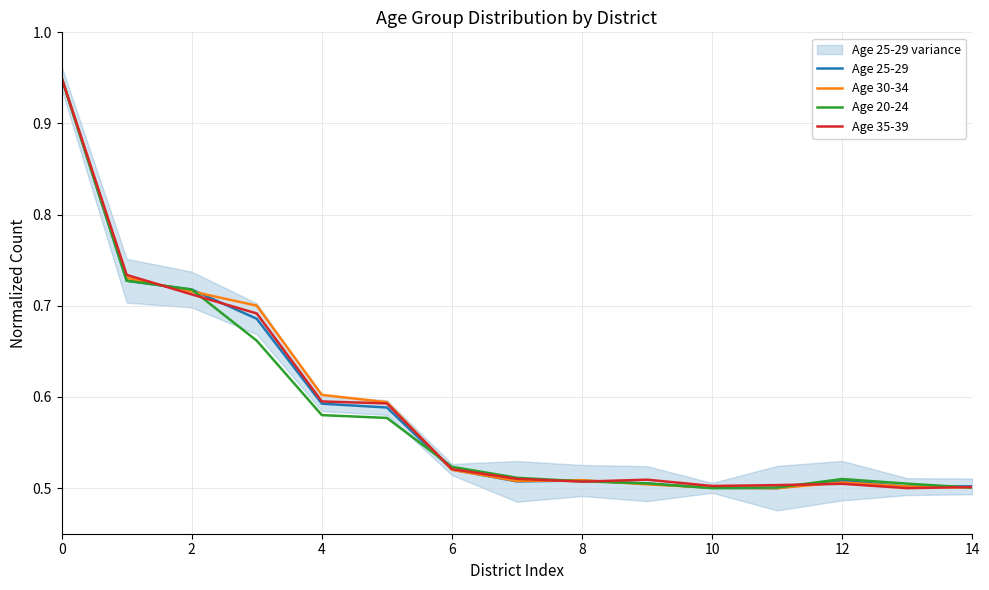

Which category has the lowest value across all series?

11